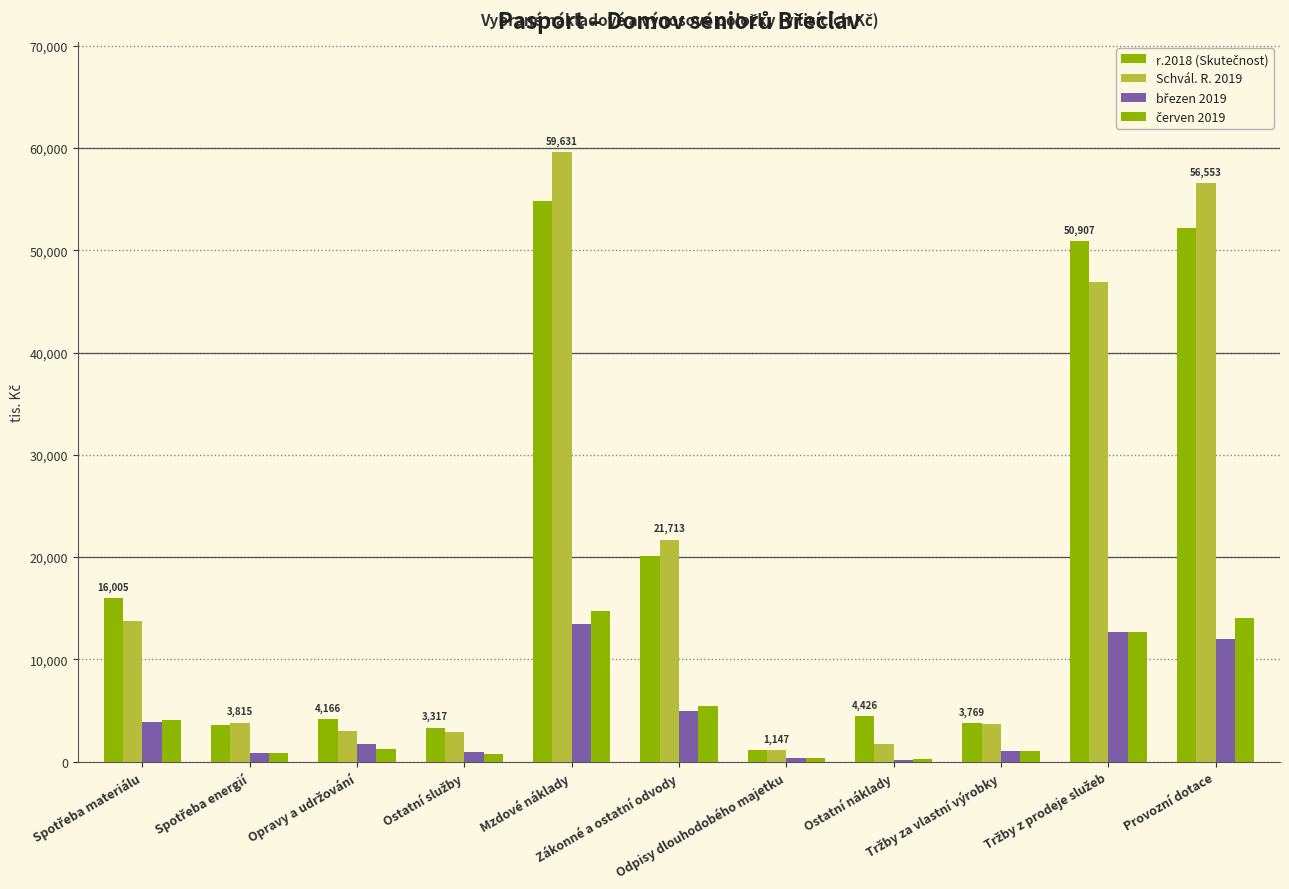

Count the number of data series in this chart.

4